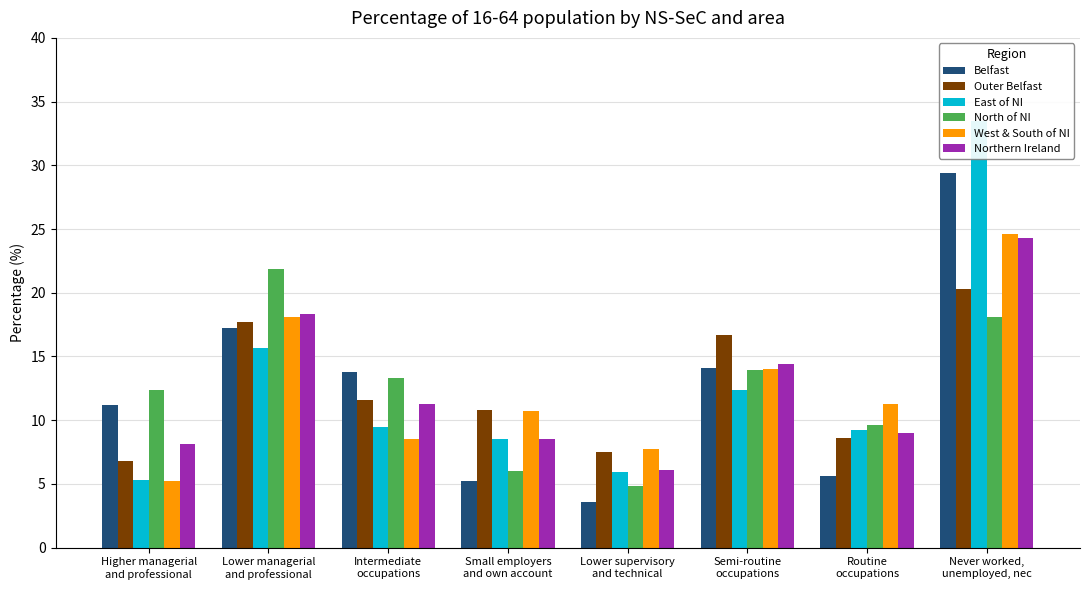

How many categories are shown in the chart?

8